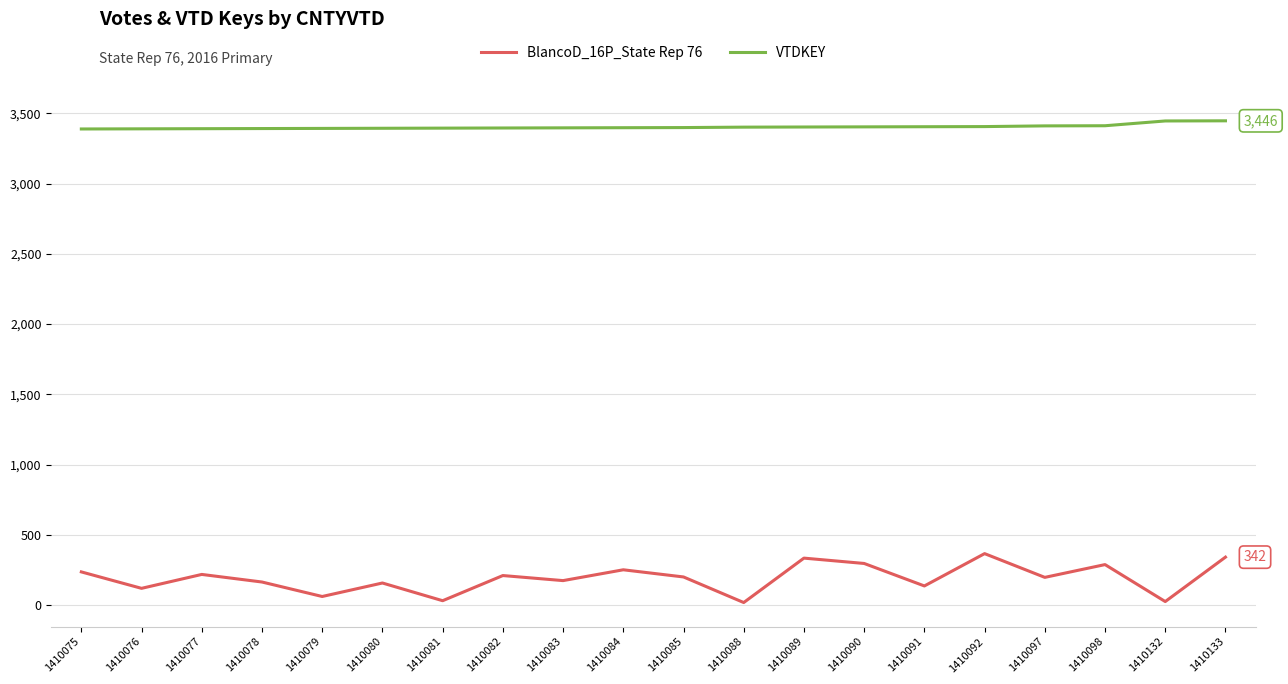

True or false: BlancoD_16P_State Rep 76 has more than 0 points higher than both neighbors.

True